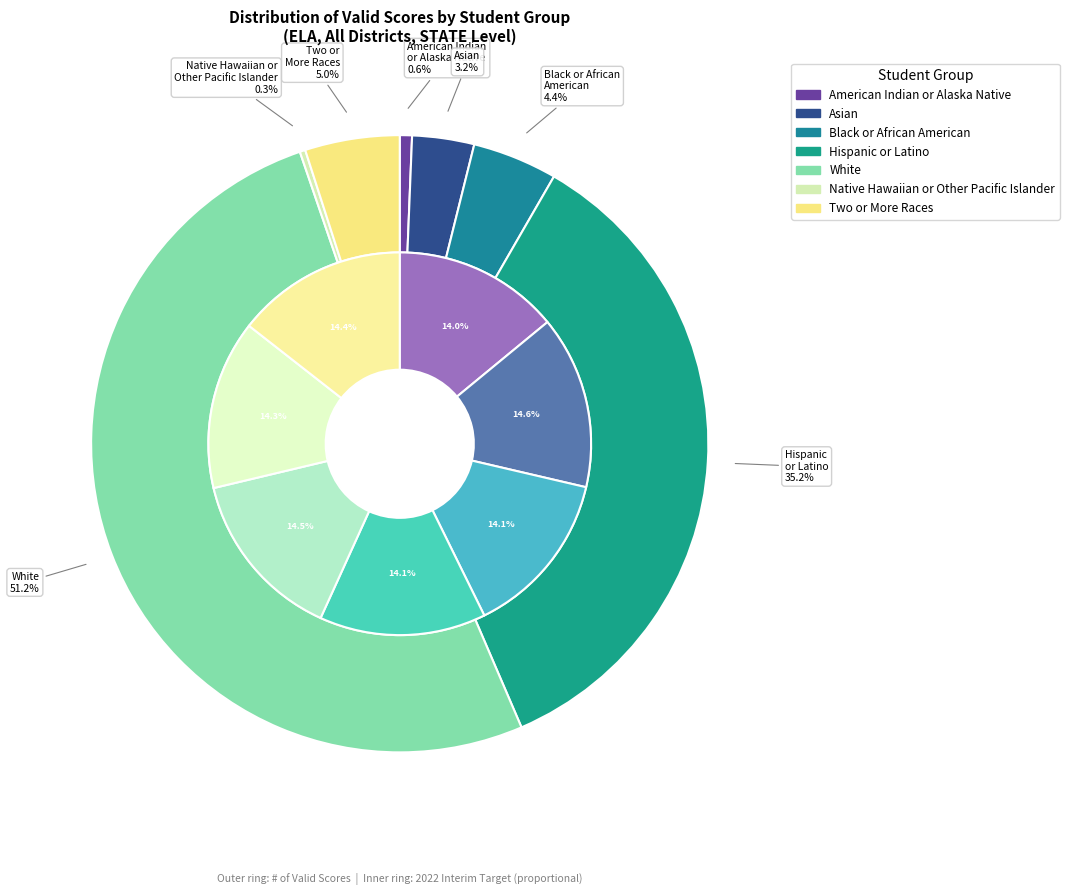

Does any single category account for the majority?

Yes